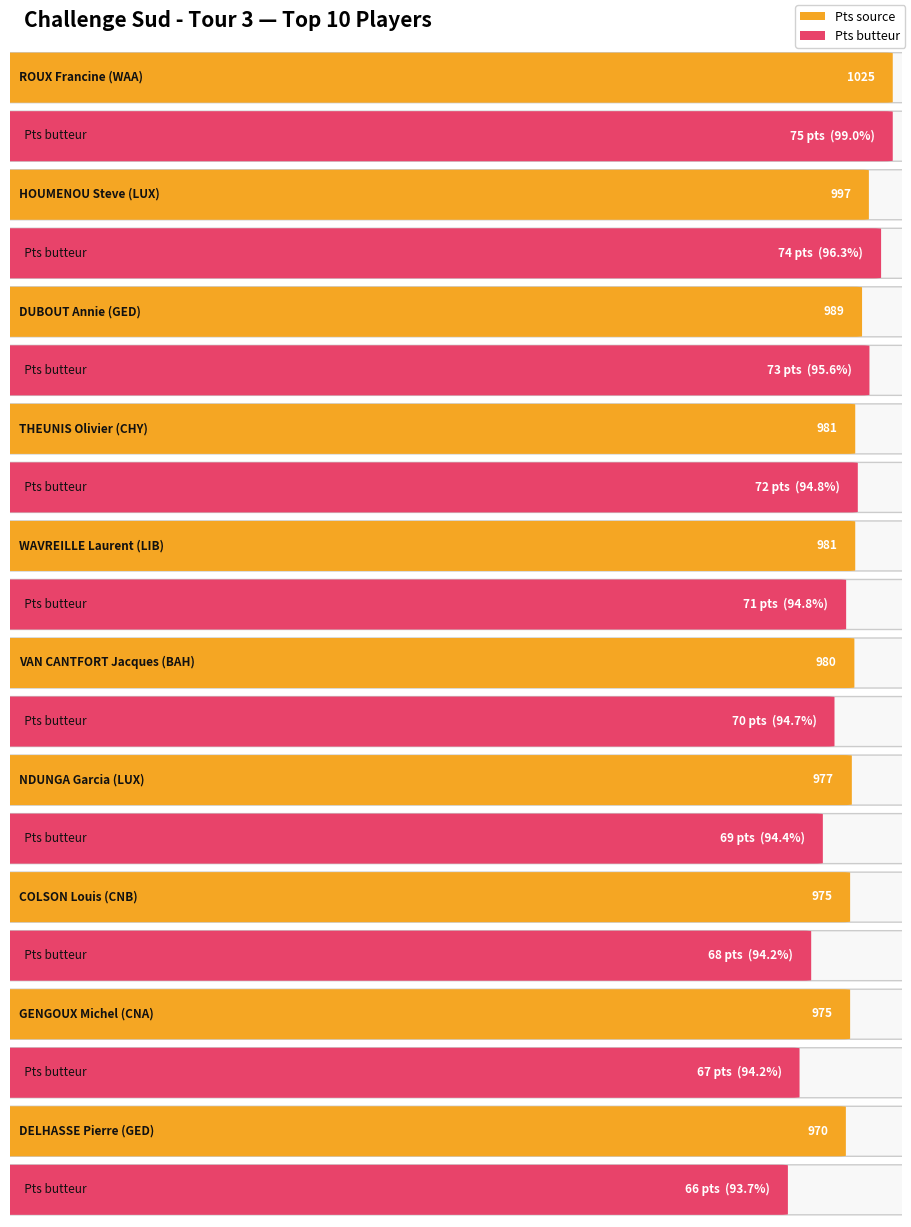

What is the sum of the Pts source values at DUBOUT Annie and HOUMENOU Steve?

1986